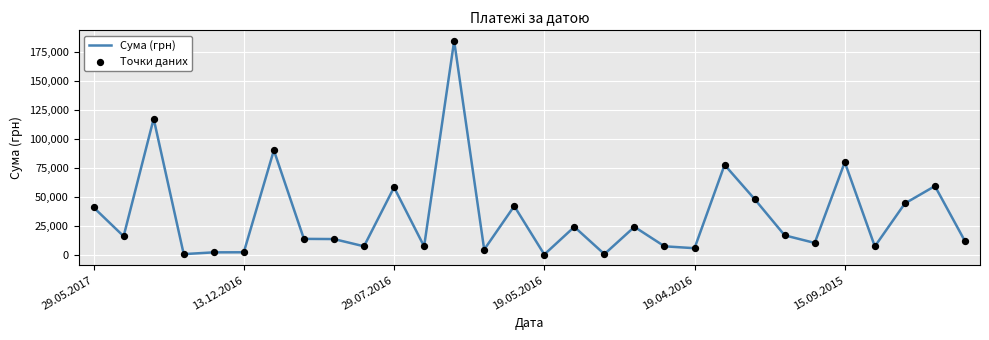

What is the difference between the maximum and minimum values?

183904.0